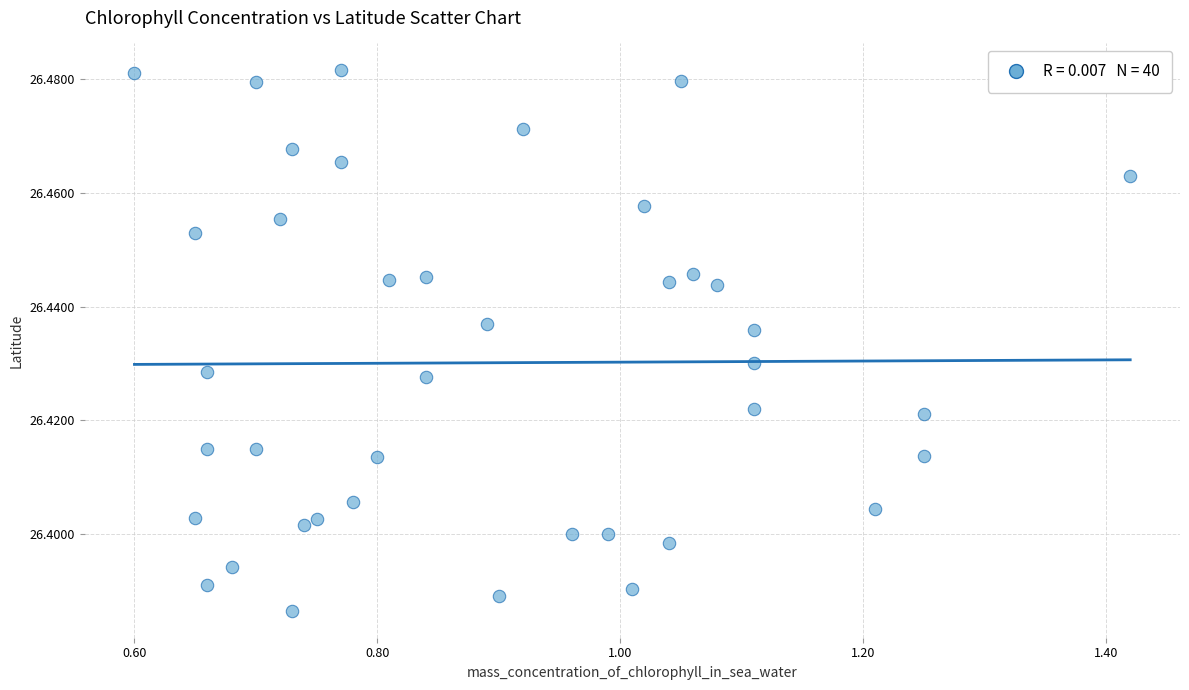

What is the range of X values (max minus min)?

0.8